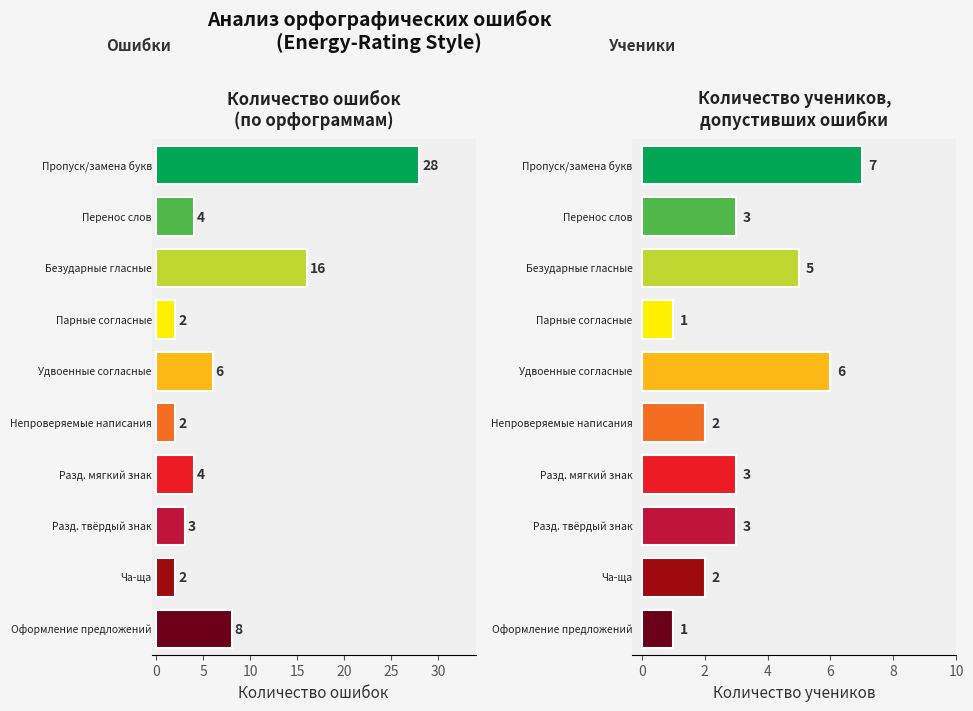

What is the greatest value displayed?

28